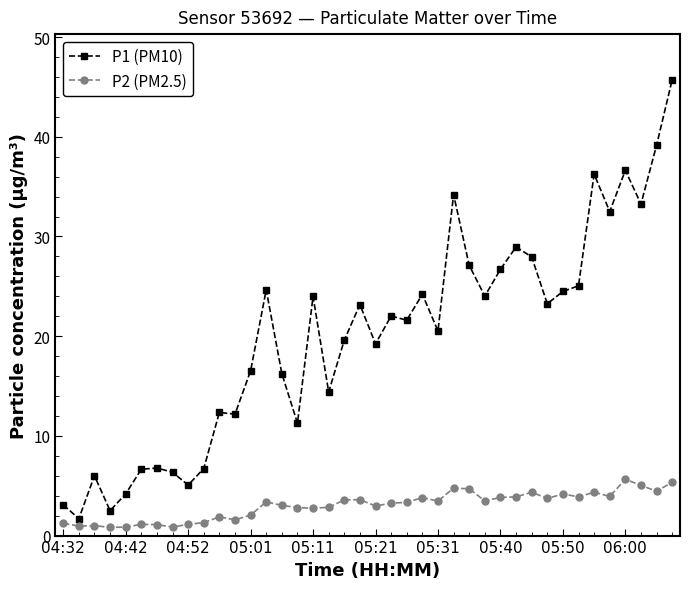

What is the average value of the P1 (PM10) series?

19.9